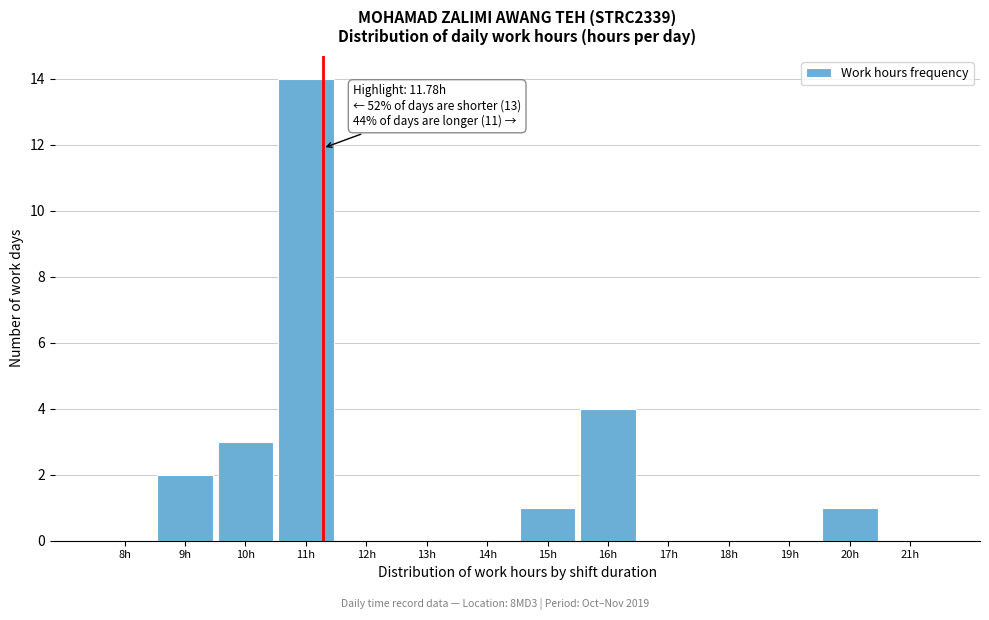

Reading right to left, list all the values displayed in this chart.

21h=0	20h=1	19h=0	18h=0	17h=0	16h=4	15h=1	14h=0	13h=0	12h=0	11h=14	10h=3	9h=2	8h=0